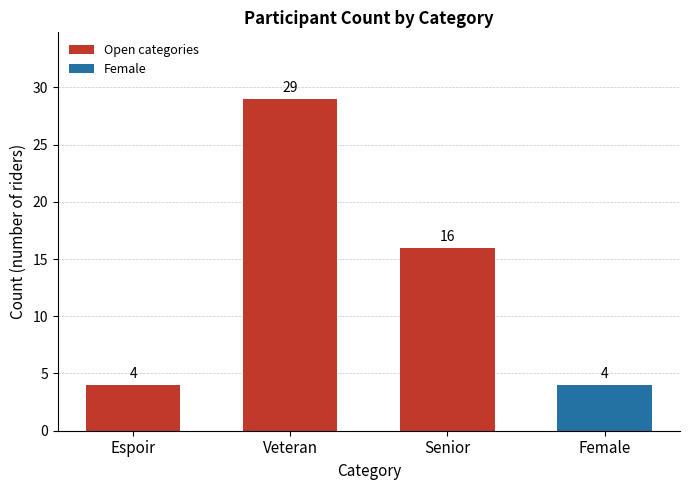

How many bars are there in total?

4